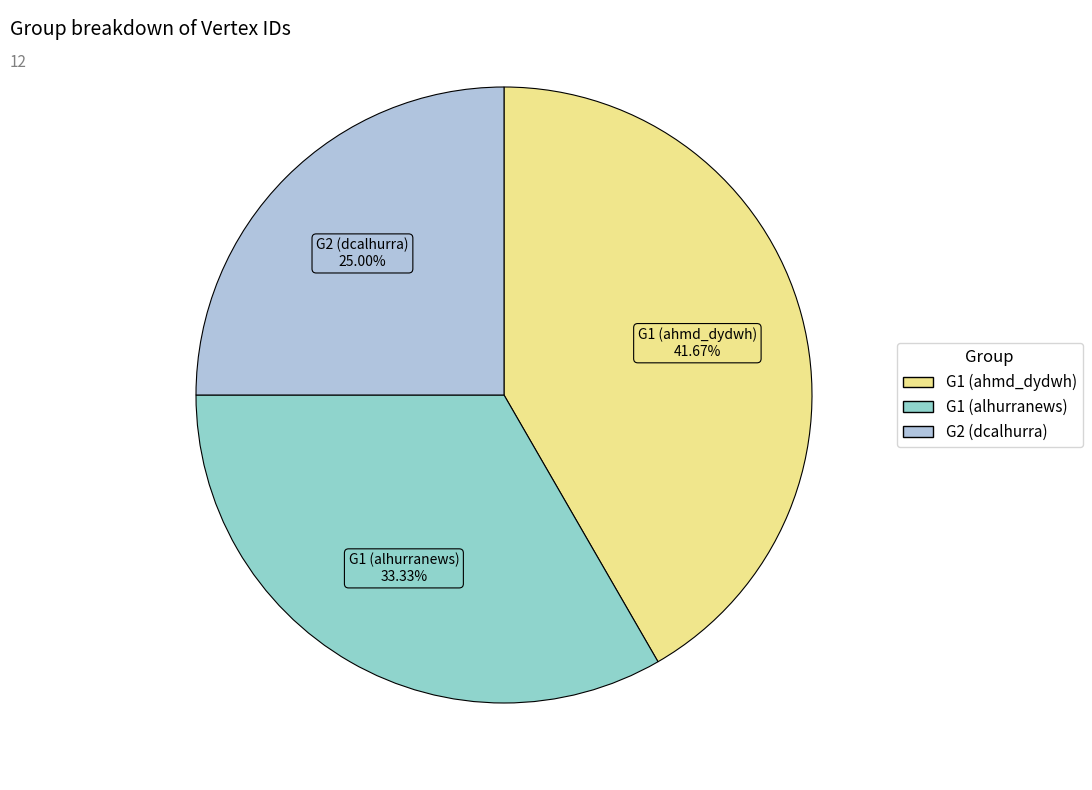

Is there a majority slice in this chart?

No